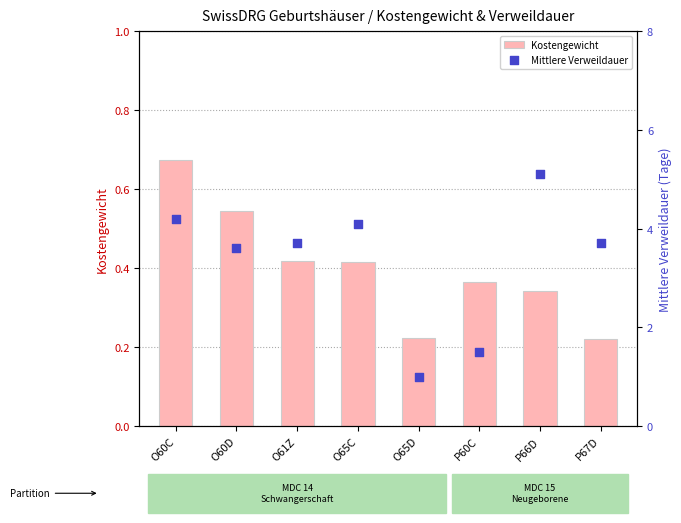

At how many categories does at least one series exceed 4?

3